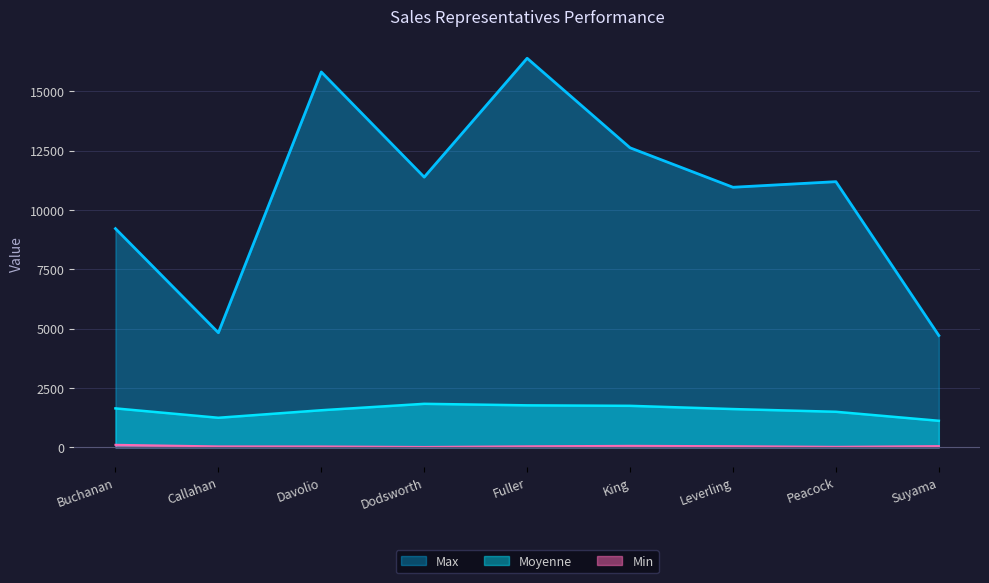

Reading right to left, list all the values displayed in this chart.

Moyenne: 1115.8	1495.1	1609.6	1745.7	1766.3	1830.4	1559.8	1242.8	1637.9
Max: 4707.5	11188.4	10952.8	12615.0	16387.5	11380.0	15810.0	4825.0	9210.9
Min: 48.0	18.4	45.0	60.0	40.0	12.5	33.8	36.0	103.2